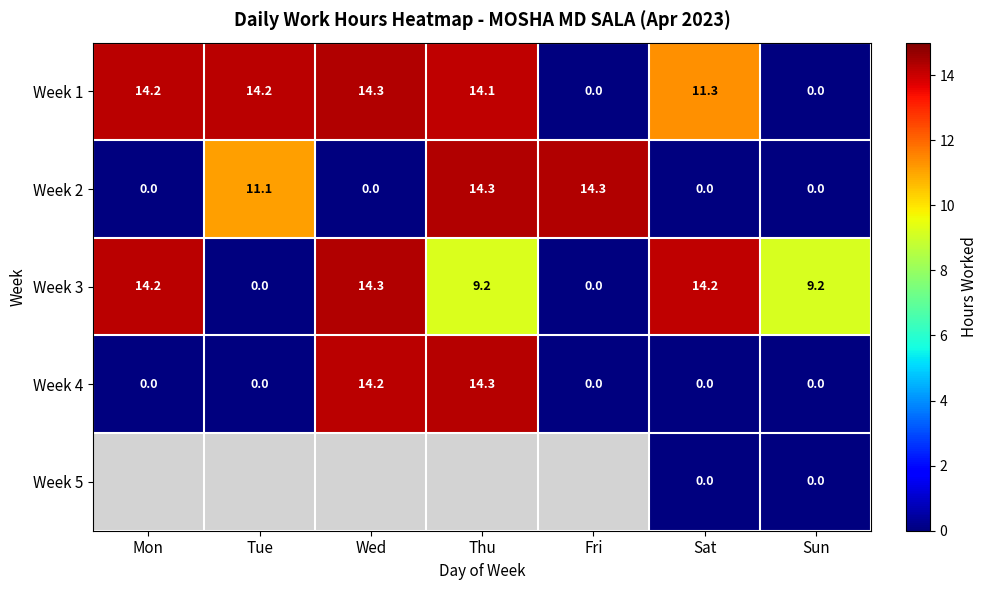

The value of Week 3 at Wed is 4.0. True or false?

False